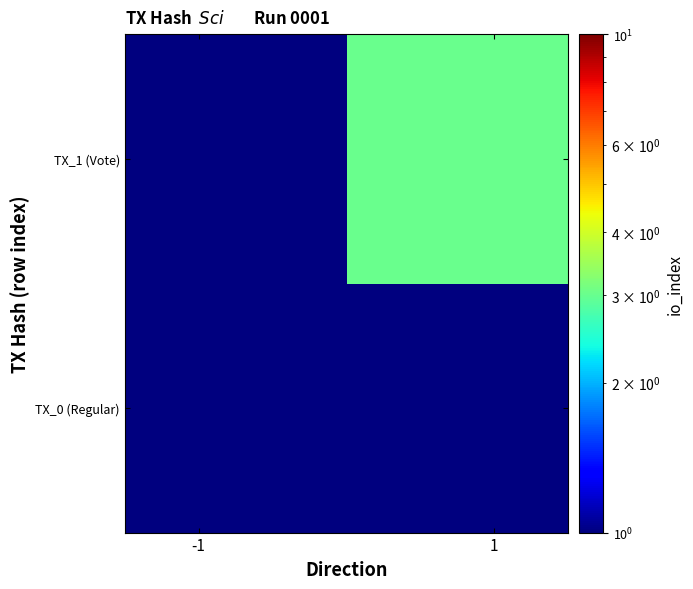

What is the smallest value displayed?

0.1